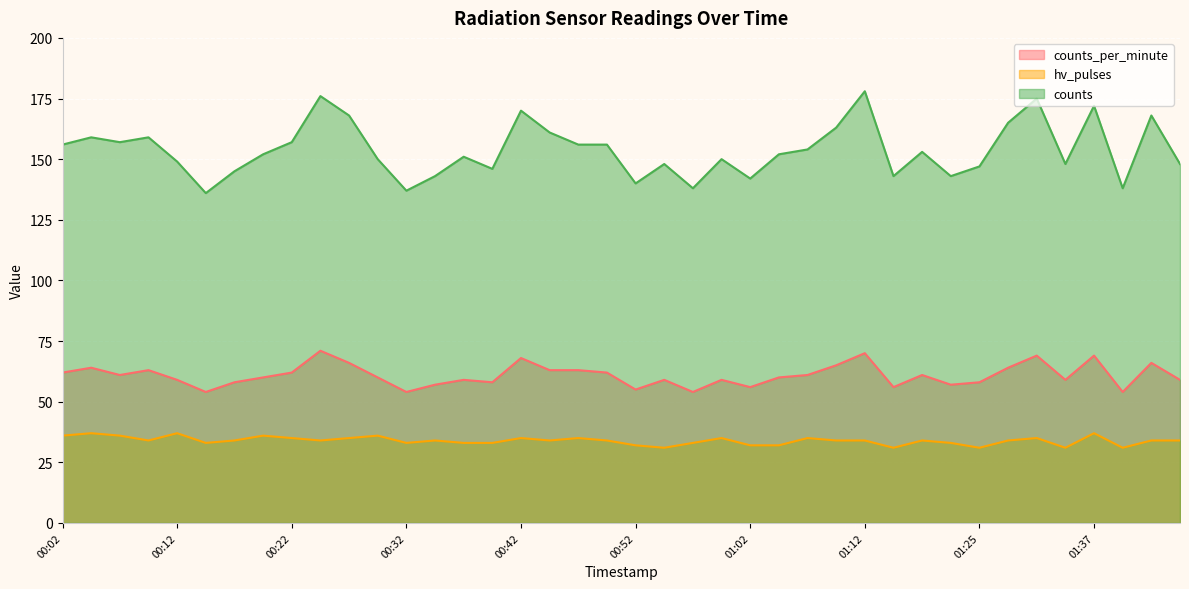

At which category does counts reach its first local peak?

00:04